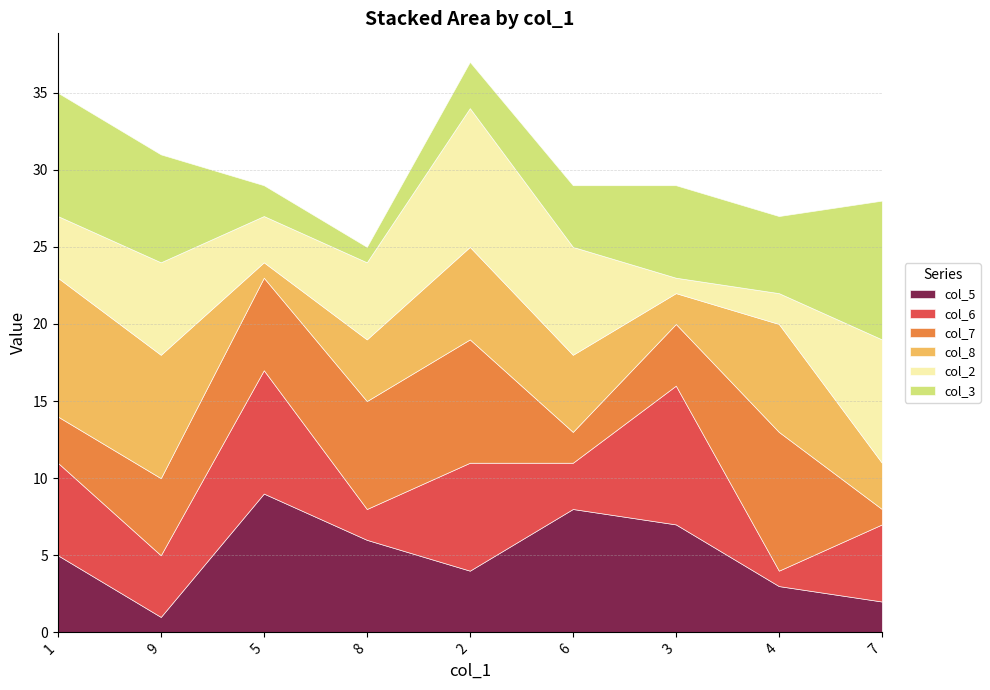

Read the col_6 value at 3.

9